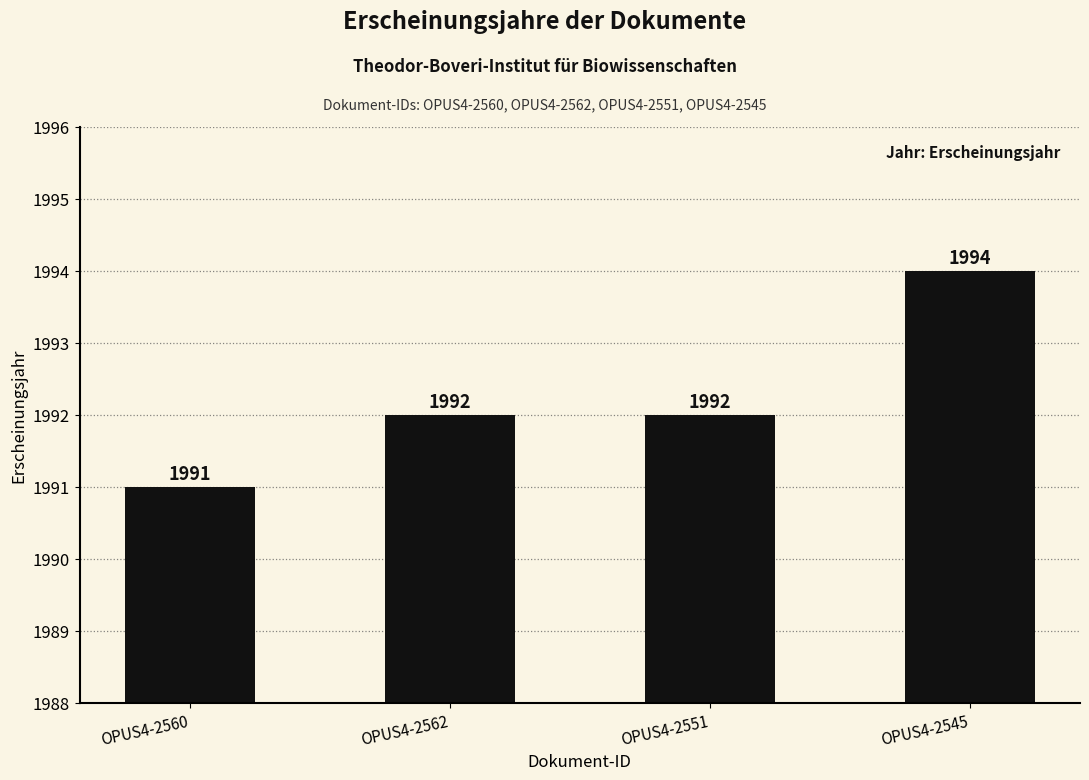

At which category does the chart reach its minimum across all series?

OPUS4-2560